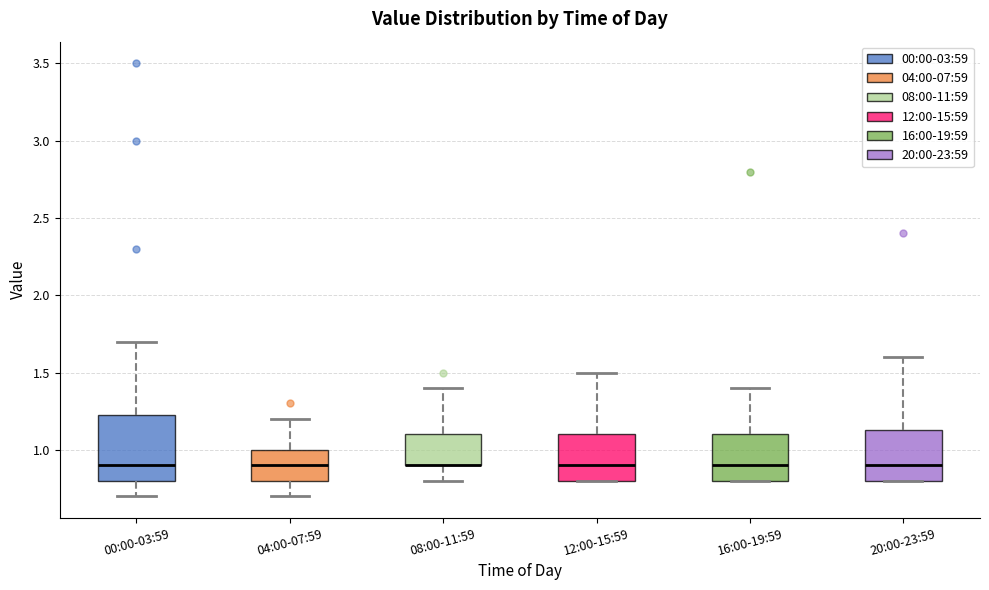

Where does the median line of the box for 16:00-19:59 sit on the y-axis? The values are not printed on the chart, so give them approximately, as read against the axis.

0.90